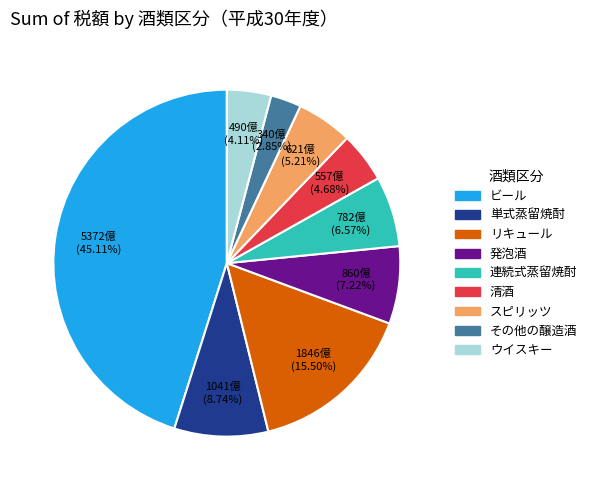

Is スピリッツ the majority of the pie?

No